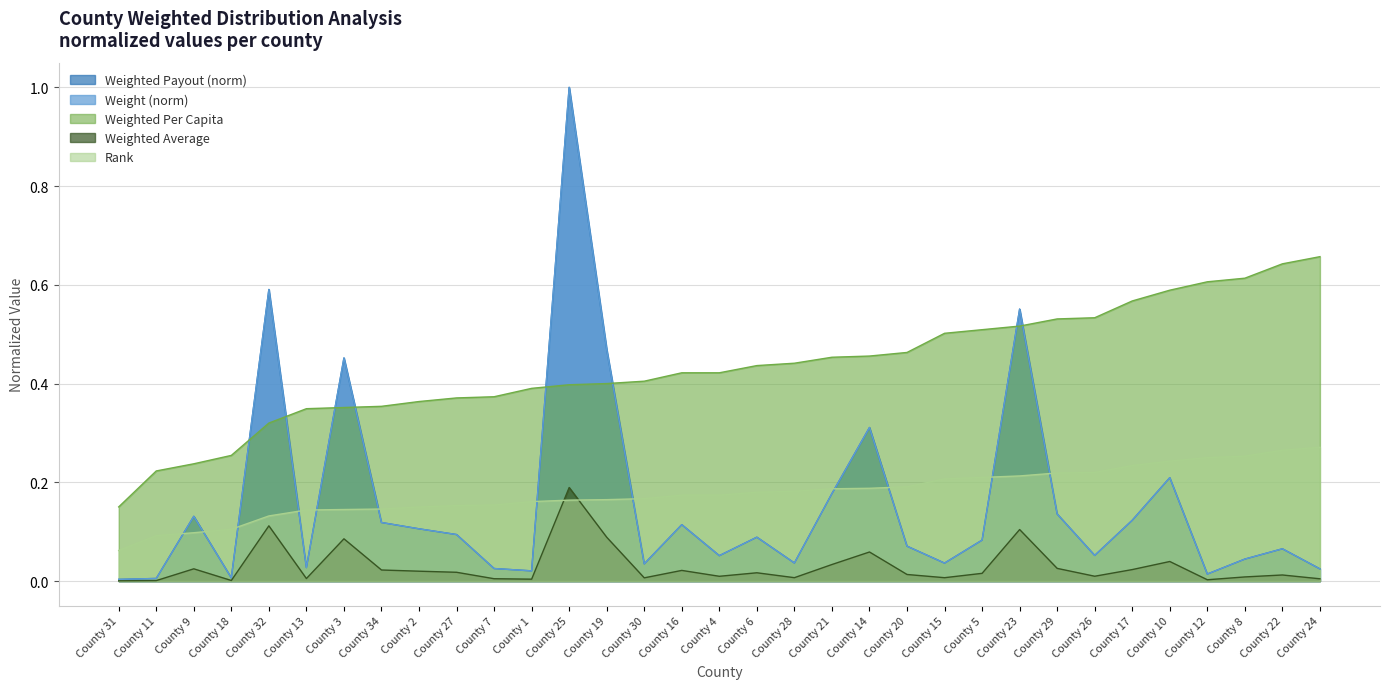

Does the chart have visible grid lines?

Yes